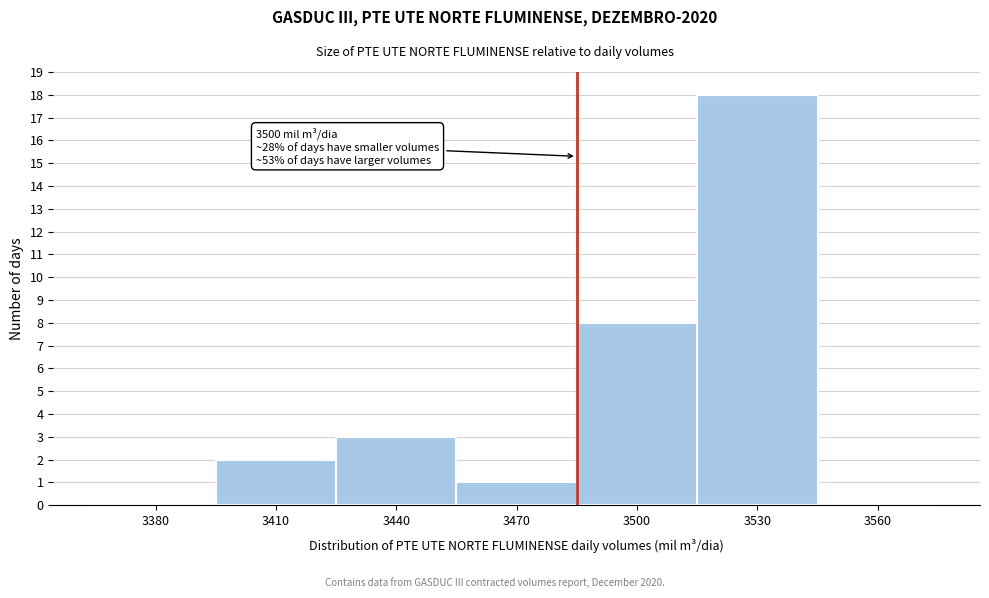

Reading left to right, extract all data points from this chart.

3380=0	3410=2	3440=3	3470=1	3500=8	3530=18	3560=0